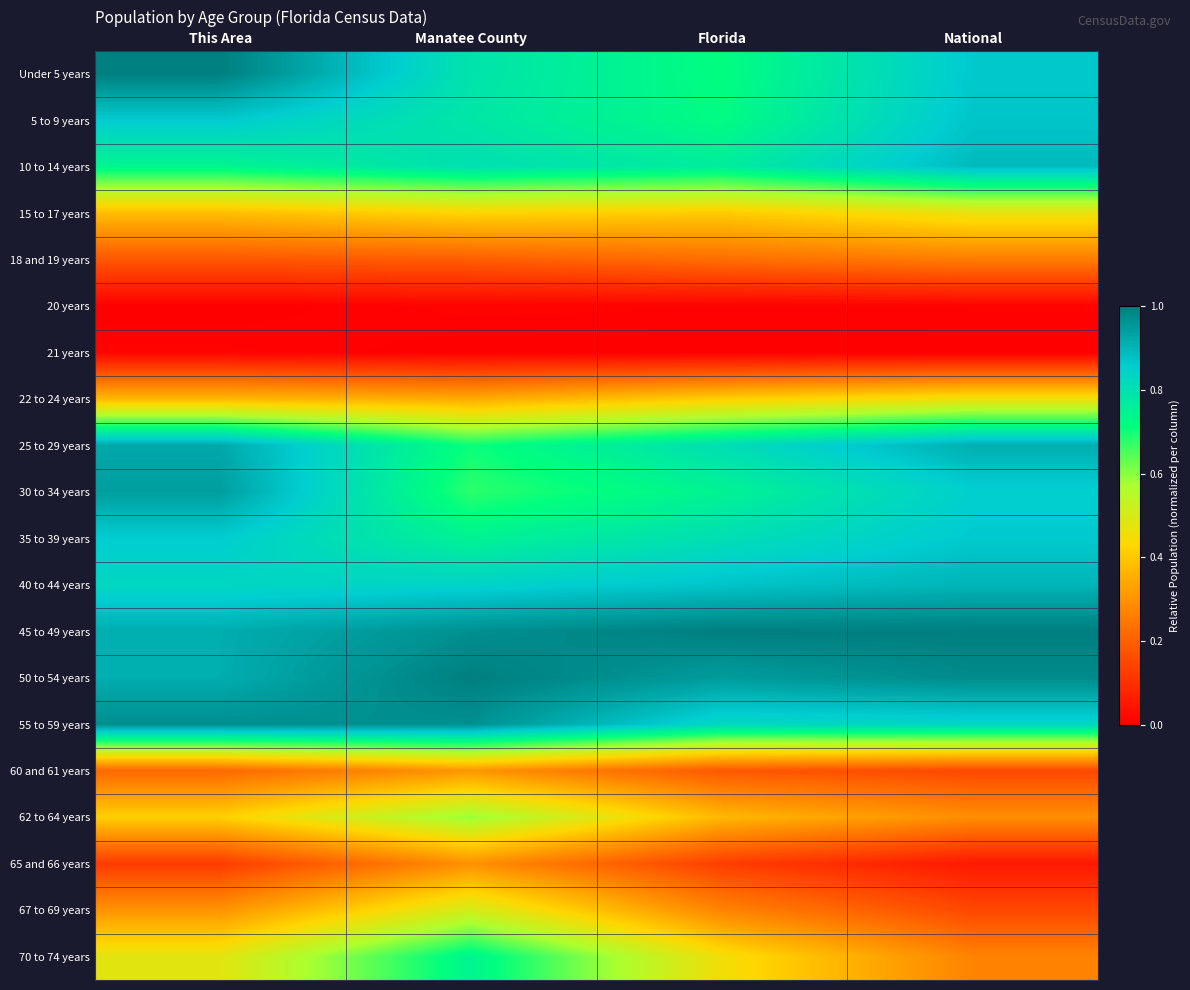

Reading right to left, what are all the values shown in this chart?

Under 5 years: National=0.9	Florida=0.7	Manatee County=0.8	This Area=1.0
5 to 9 years: National=0.9	Florida=0.7	Manatee County=0.8	This Area=0.9
10 to 14 years: National=0.9	Florida=0.8	Manatee County=0.8	This Area=0.7
15 to 17 years: National=0.5	Florida=0.4	Manatee County=0.4	This Area=0.4
18 and 19 years: National=0.3	Florida=0.2	Manatee County=0.2	This Area=0.2
20 years: National=0.0	Florida=0.0	Manatee County=0.0	This Area=0.0
21 years: National=0.0	Florida=0.0	Manatee County=0.0	This Area=0.0
22 to 24 years: National=0.5	Florida=0.4	Manatee County=0.3	This Area=0.4
25 to 29 years: National=0.9	Florida=0.8	Manatee County=0.7	This Area=0.9
30 to 34 years: National=0.9	Florida=0.7	Manatee County=0.7	This Area=0.9
35 to 39 years: National=0.9	Florida=0.8	Manatee County=0.7	This Area=0.9
40 to 44 years: National=0.9	Florida=0.9	Manatee County=0.8	This Area=0.8
45 to 49 years: National=1.0	Florida=1.0	Manatee County=1.0	This Area=0.9
50 to 54 years: National=1.0	Florida=0.9	Manatee County=1.0	This Area=0.9
55 to 59 years: National=0.8	Florida=0.8	Manatee County=1.0	This Area=1.0
60 and 61 years: National=0.2	Florida=0.2	Manatee County=0.3	This Area=0.2
62 to 64 years: National=0.3	Florida=0.4	Manatee County=0.6	This Area=0.4
65 and 66 years: National=0.1	Florida=0.1	Manatee County=0.3	This Area=0.1
67 to 69 years: National=0.2	Florida=0.3	Manatee County=0.5	This Area=0.3
70 to 74 years: National=0.3	Florida=0.5	Manatee County=0.7	This Area=0.5